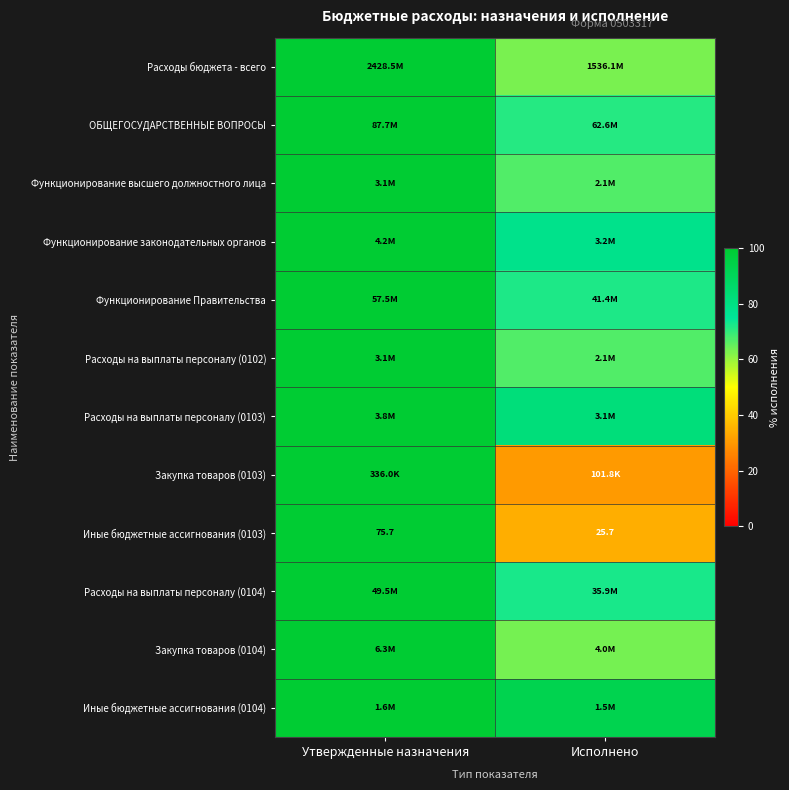

Where is Иные бюджетные ассигнования (0103) nearest to the value 50?

Исполнено